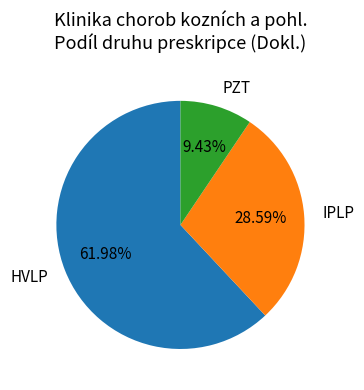

Is HVLP the majority of the pie?

Yes